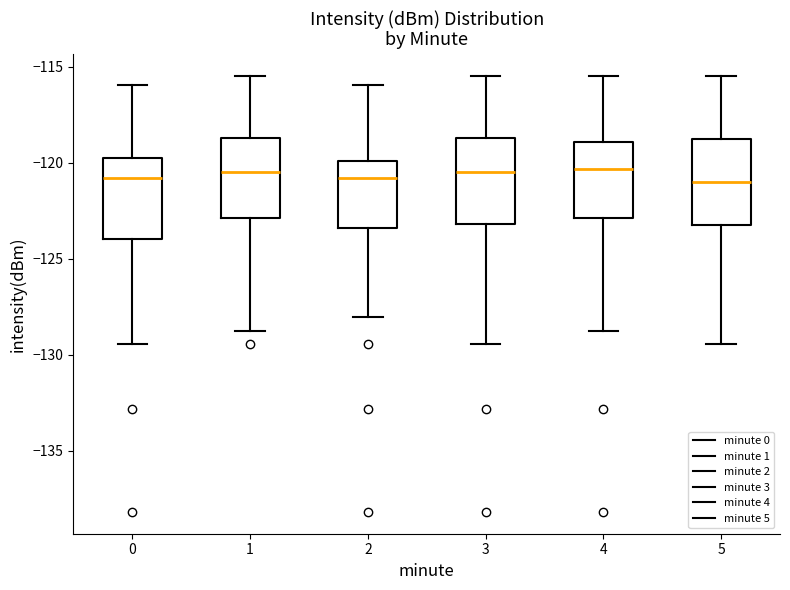

Reading left to right, transcribe this box plot: for each box, give where its median line is, the range the box spans, and where its two whiskers end, as read against the y-axis. The values are not printed on the chart, so give them approximately, as read against the axis.

0: median -121.0, box -124.0 to -120.0, whiskers -129.5 to -116.0
1: median -120.5, box -123.0 to -118.5, whiskers -128.5 to -115.5
2: median -121.0, box -123.5 to -120.0, whiskers -128.0 to -116.0
3: median -120.5, box -123.0 to -118.5, whiskers -129.5 to -115.5
4: median -120.5, box -123.0 to -119.0, whiskers -128.5 to -115.5
5: median -121.0, box -123.5 to -119.0, whiskers -129.5 to -115.5